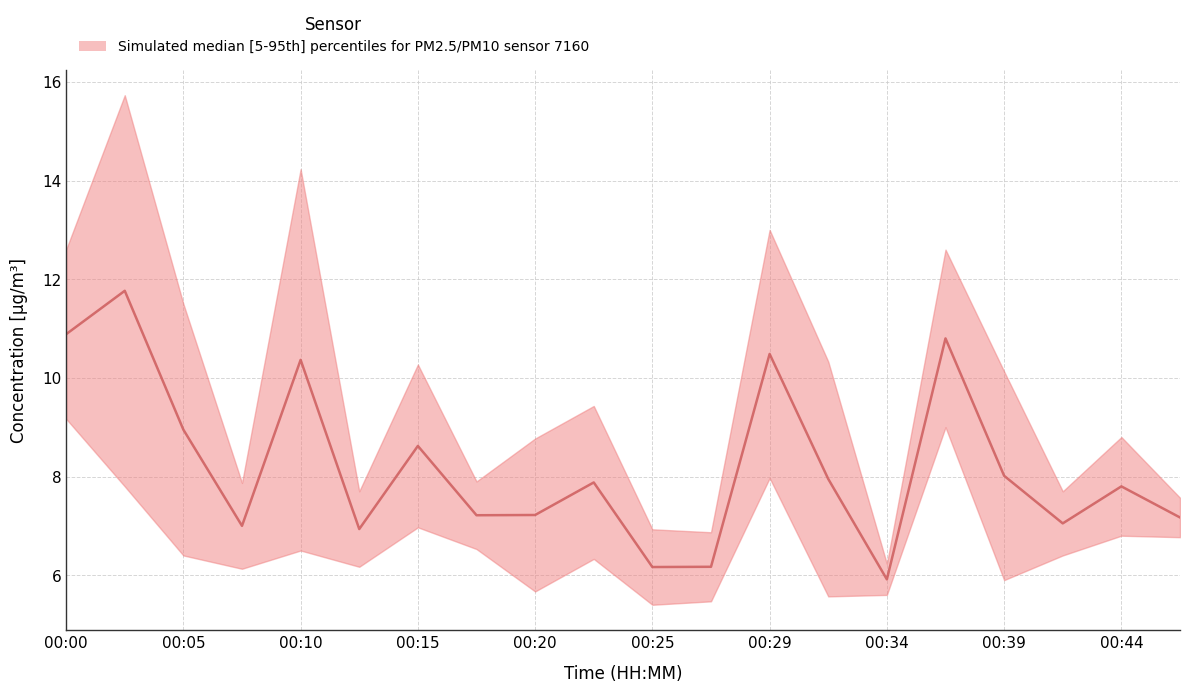

At which category is the sum across all series the highest?

00:03